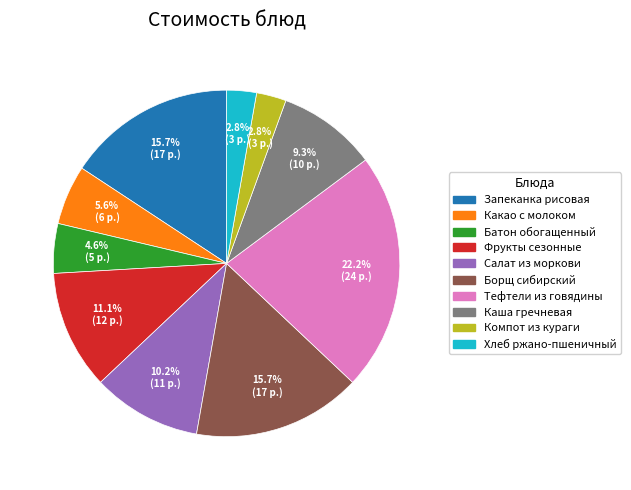

Does any single category account for the majority?

No